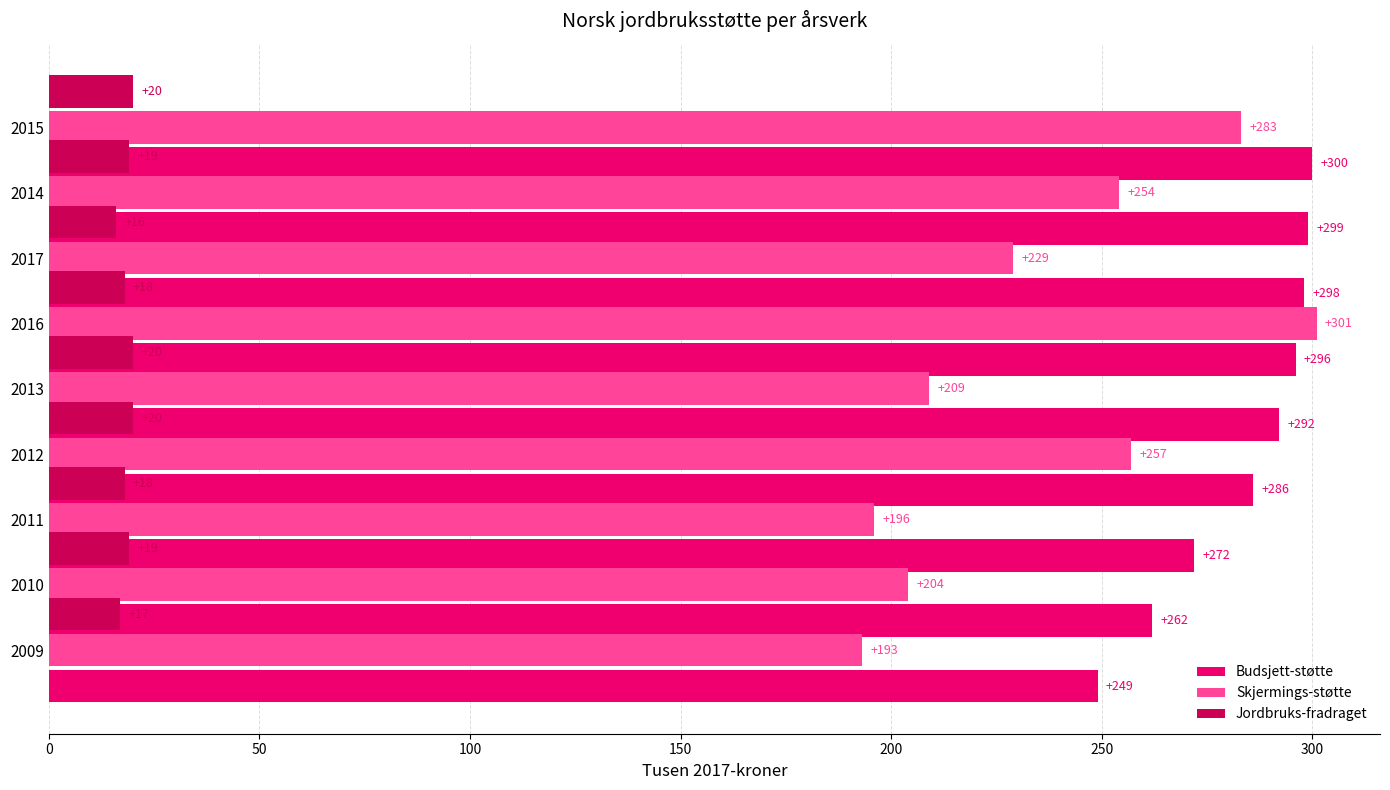

How many values in the Skjermings-støtte series are below 229?

4